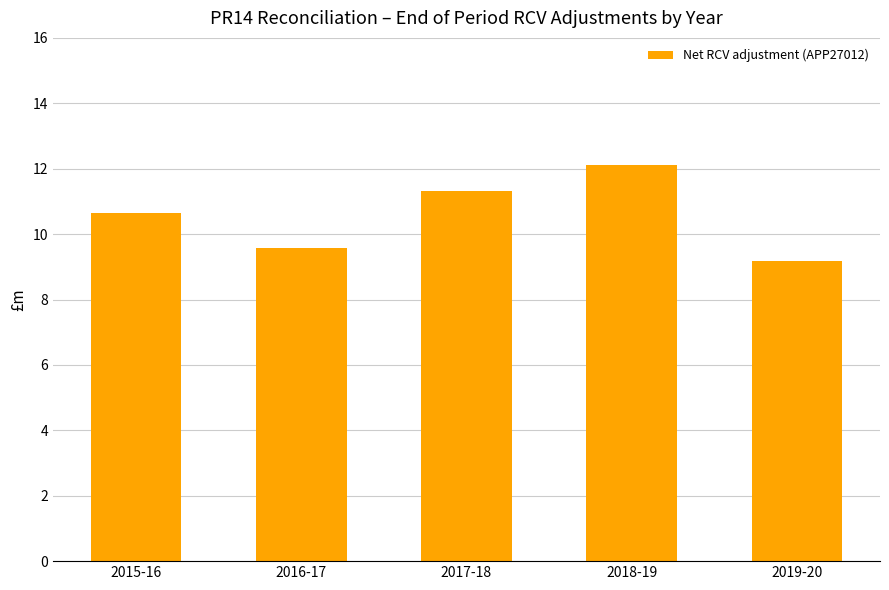

Reading left to right, extract all data points from this chart.

2015-16=10.7	2016-17=9.6	2017-18=11.3	2018-19=12.1	2019-20=9.2